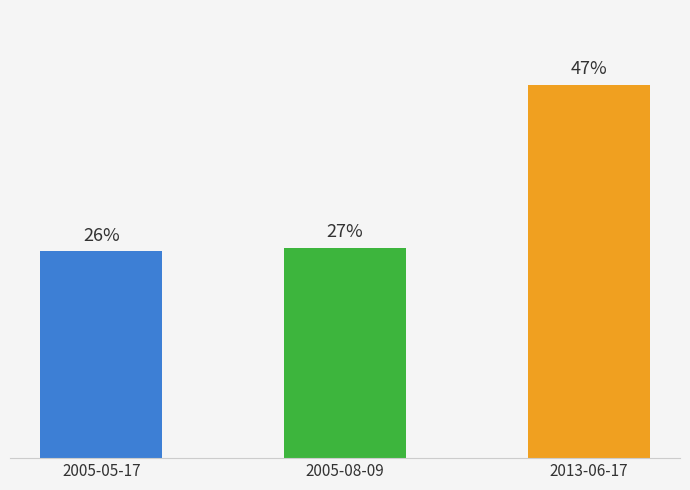

Rank the categories by value from lowest to highest.

2005-05-17, 2005-08-09, 2013-06-17